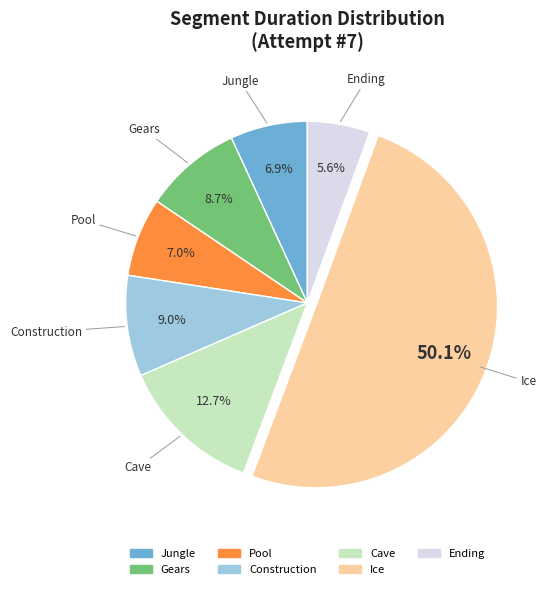

Do Ice and Cave together represent more than half of the pie?

Yes